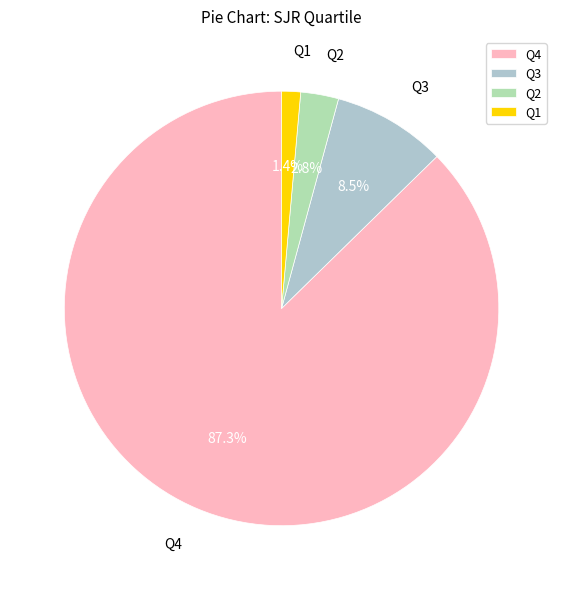

What is the majority slice?

Q4